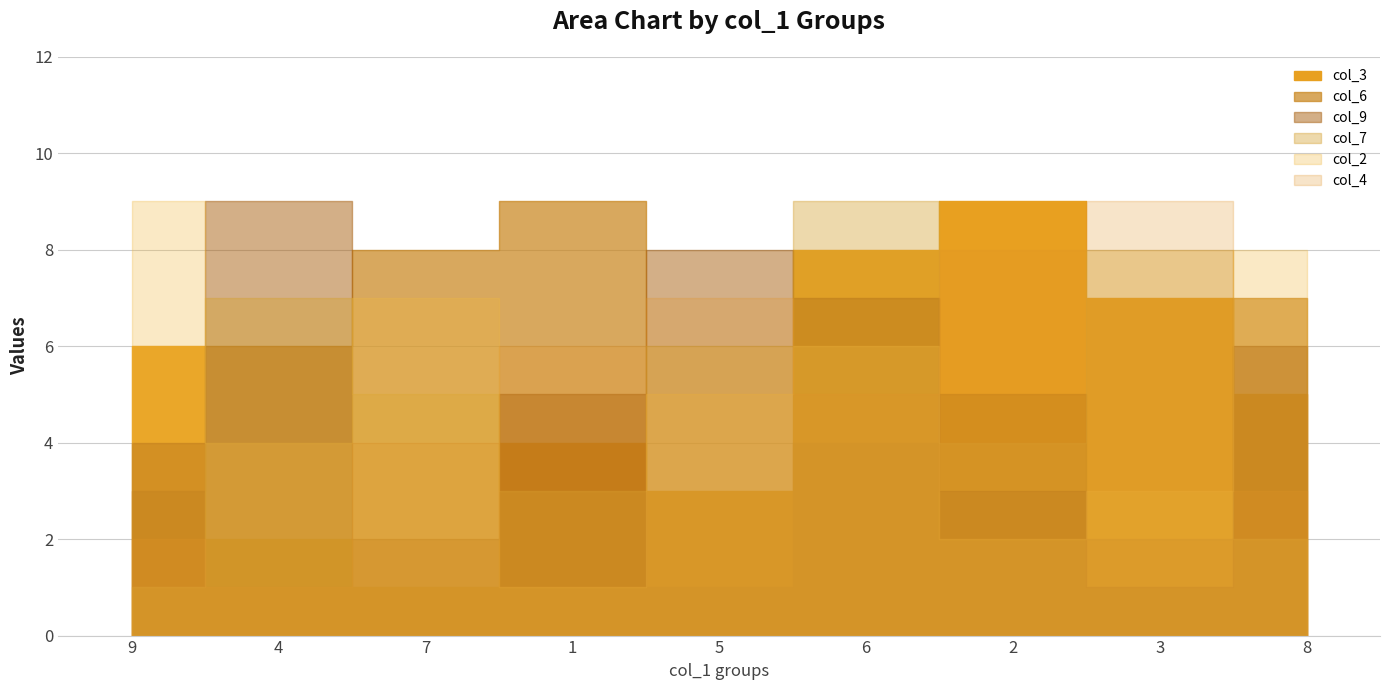

List the series in order of their peak value, highest first.

col_3, col_6, col_9, col_7, col_2, col_4